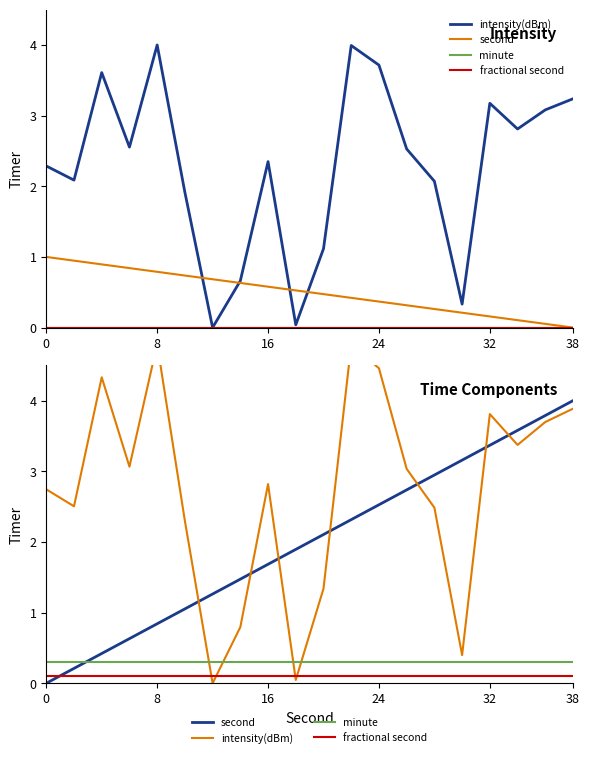

True or false: minute and fractional second cross at least once.

False